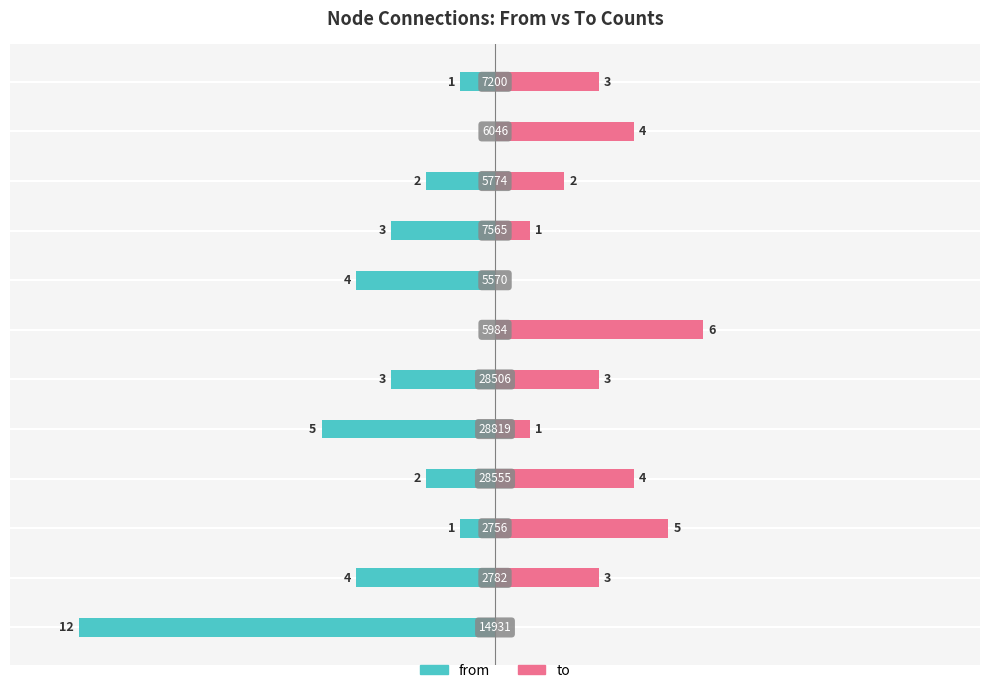

Are the bars grouped side by side (vs. stacked)?

Yes